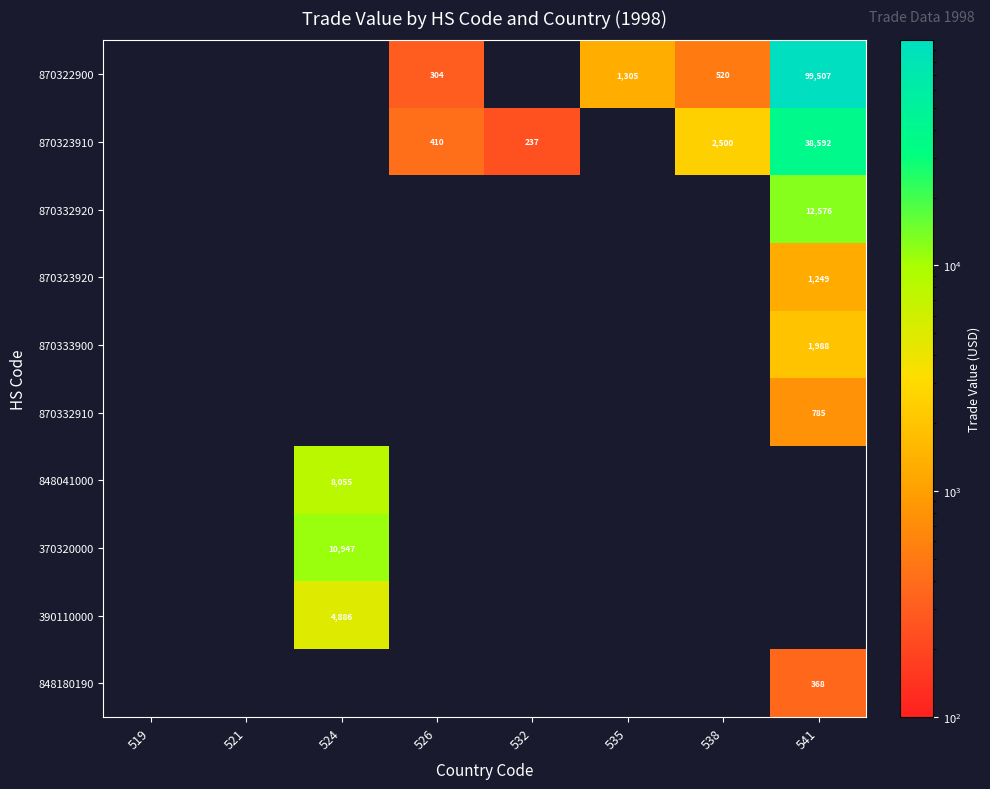

True or false: 848041000 has a value of 14153 at 524.

False